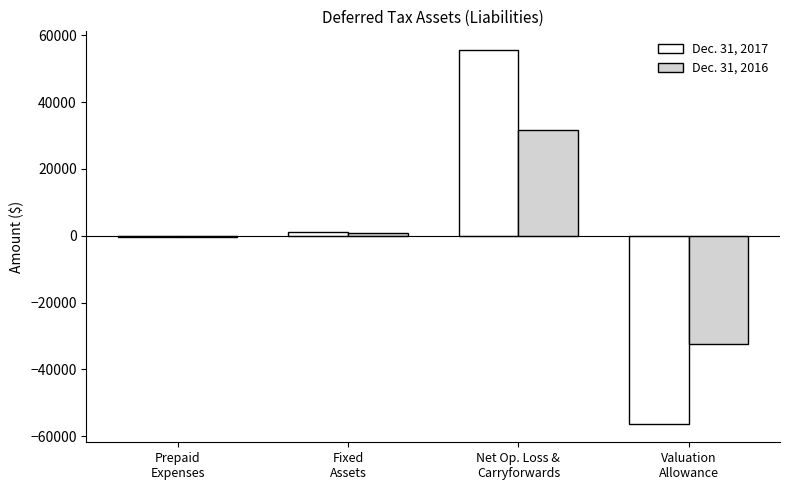

What is the greatest value displayed?

55594